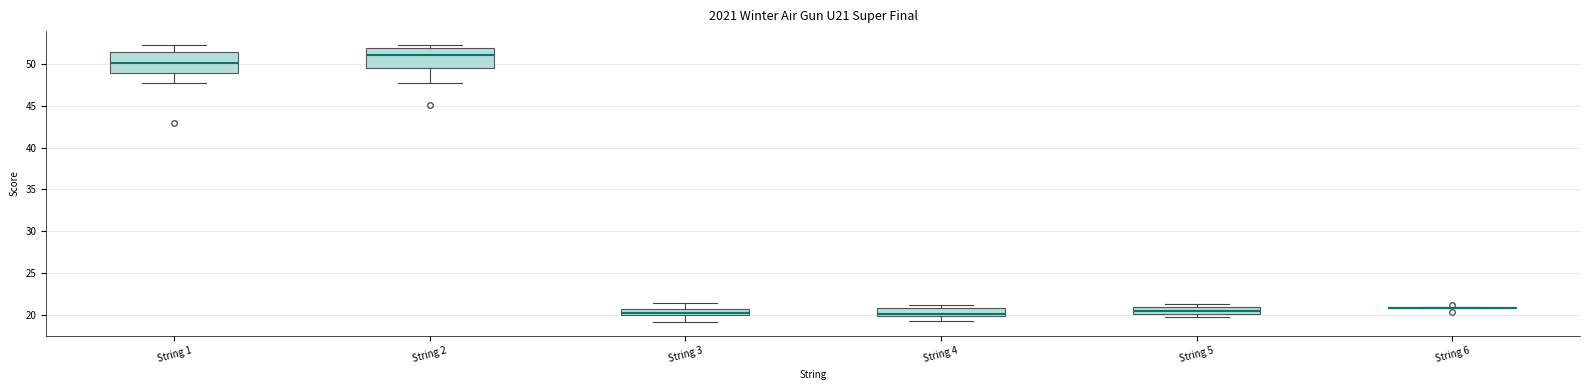

Where is the lower edge of the box for String 3 on the y-axis? The values are not printed on the chart, so give them approximately, as read against the axis.

20.0